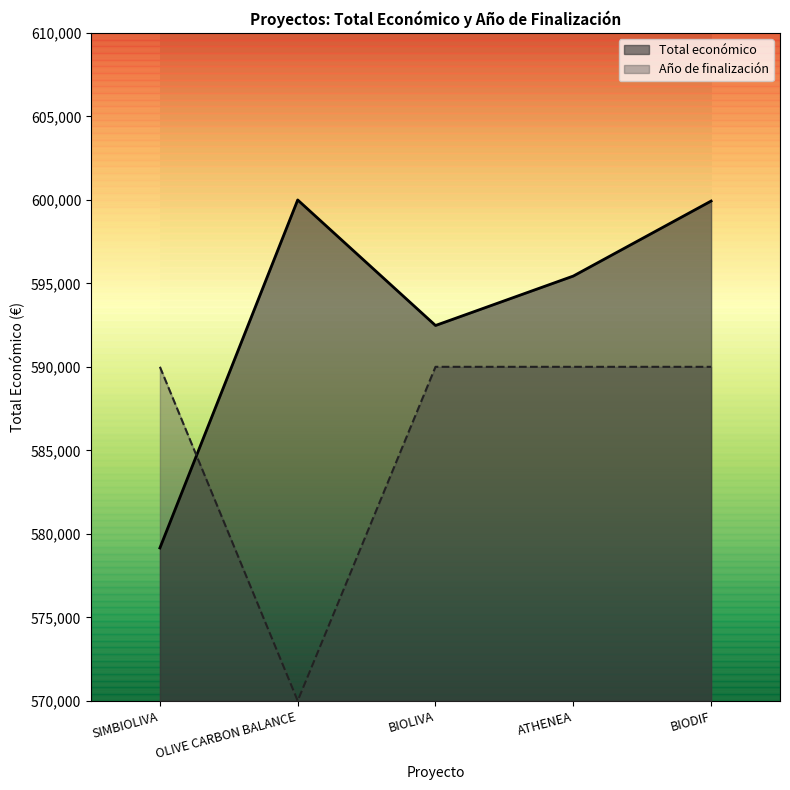

Is it true that Total económico equals 595436 at ATHENEA?

True